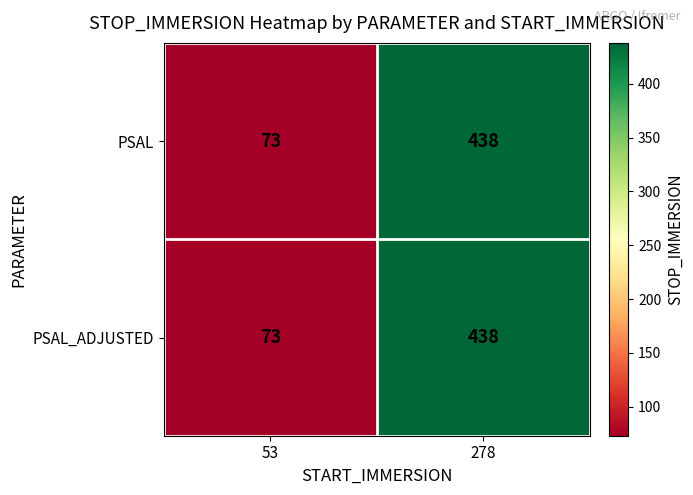

Count the number of categories in the chart.

2